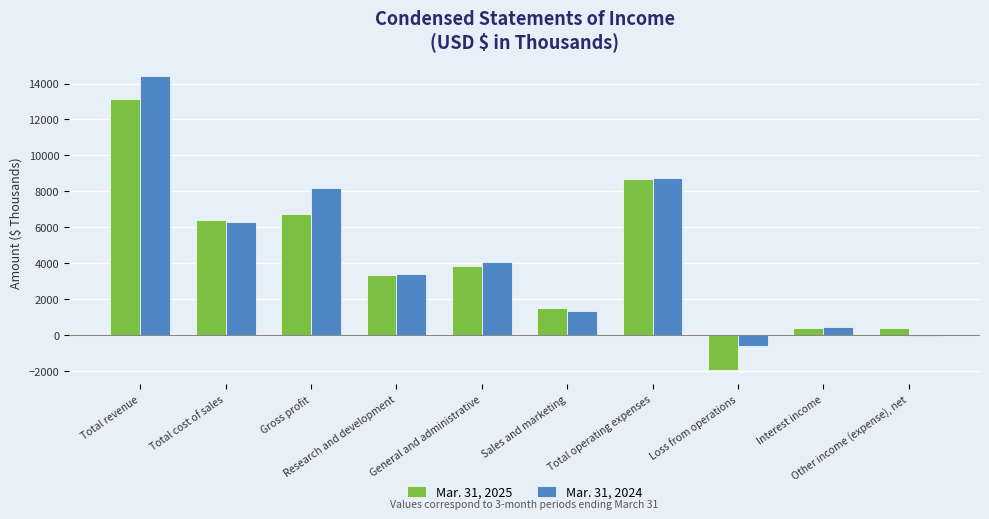

What is the greatest value displayed?

14430